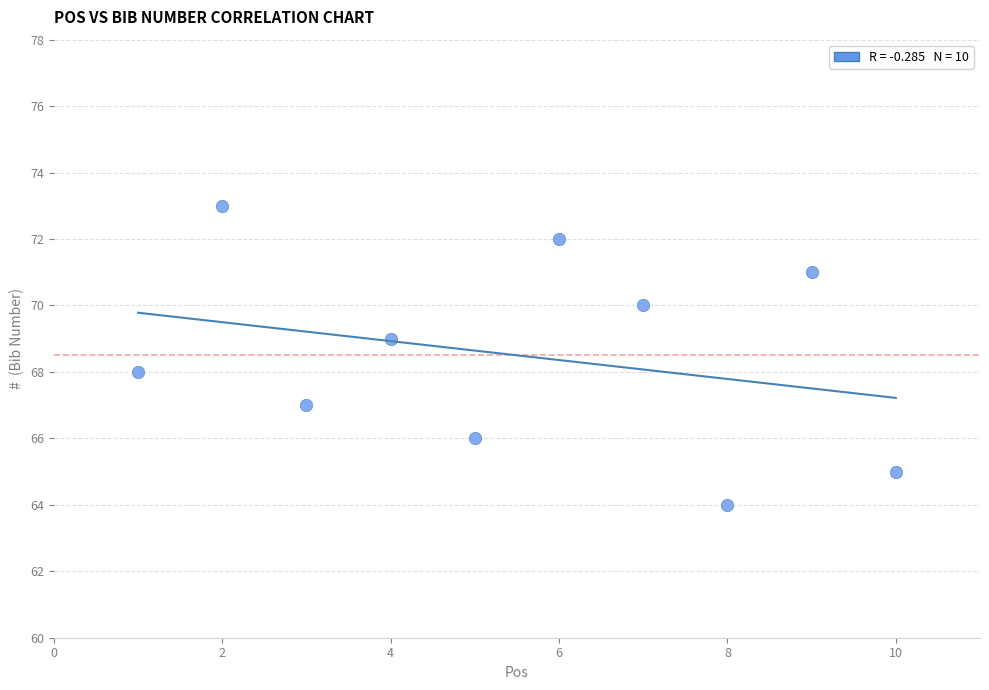

What is the range of Y values (max minus min)?

9